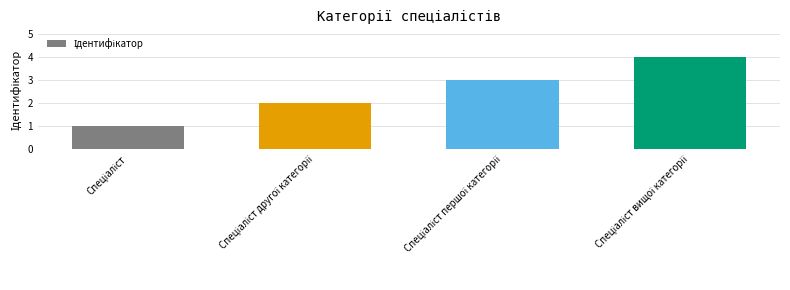

Reading left to right, transcribe all the data shown in this chart.

1	2	3	4